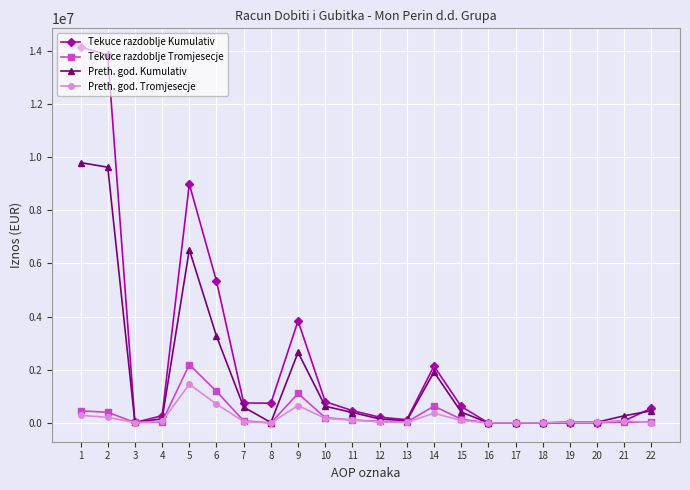

What is the average value of the Preth. god. Tromjesecje series?

199429